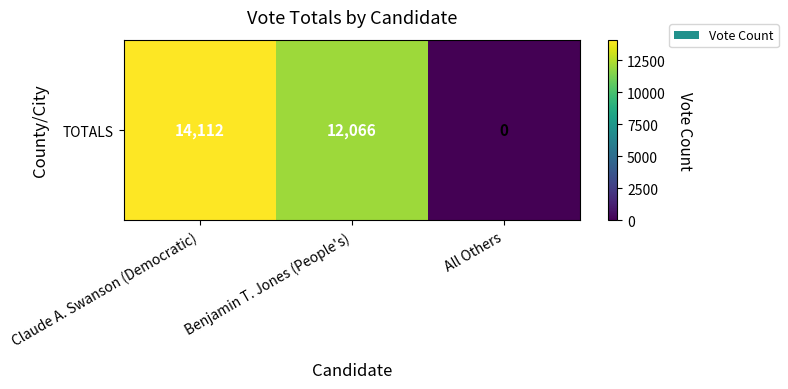

At which label does the data first exceed 12066?

Claude A. Swanson (Democratic)